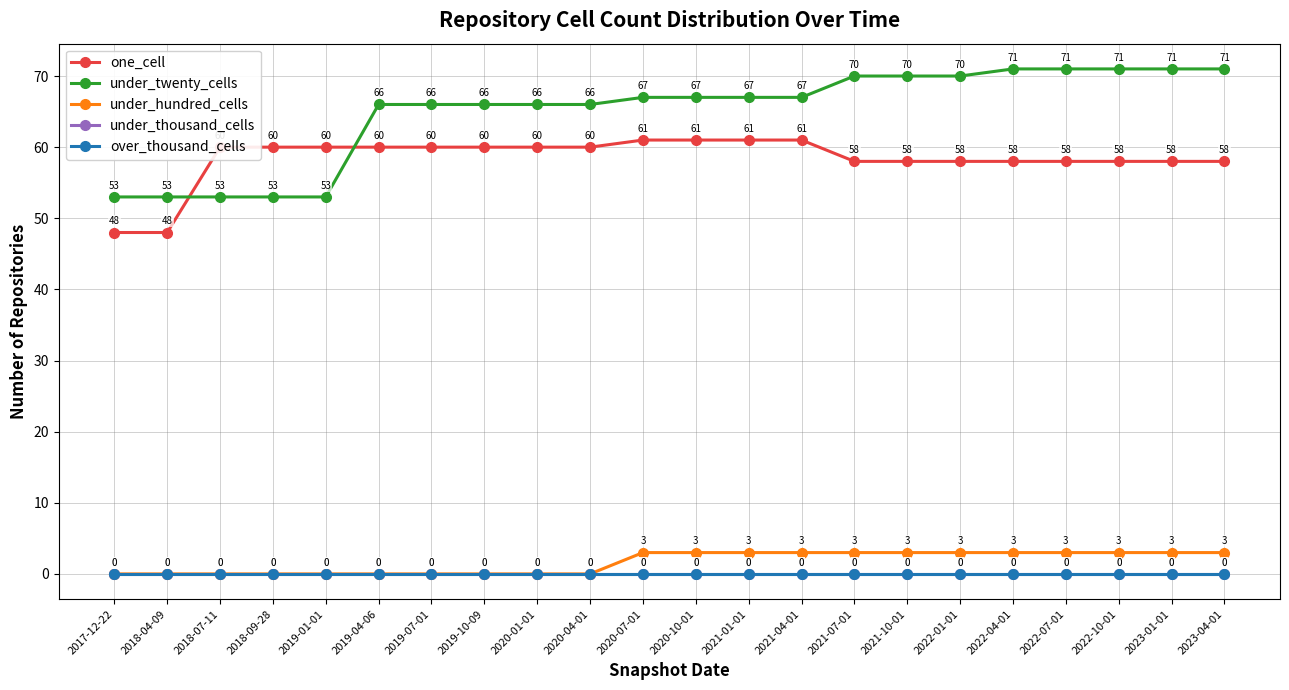

True or false: under_hundred_cells and under_thousand_cells intersect in this chart.

False